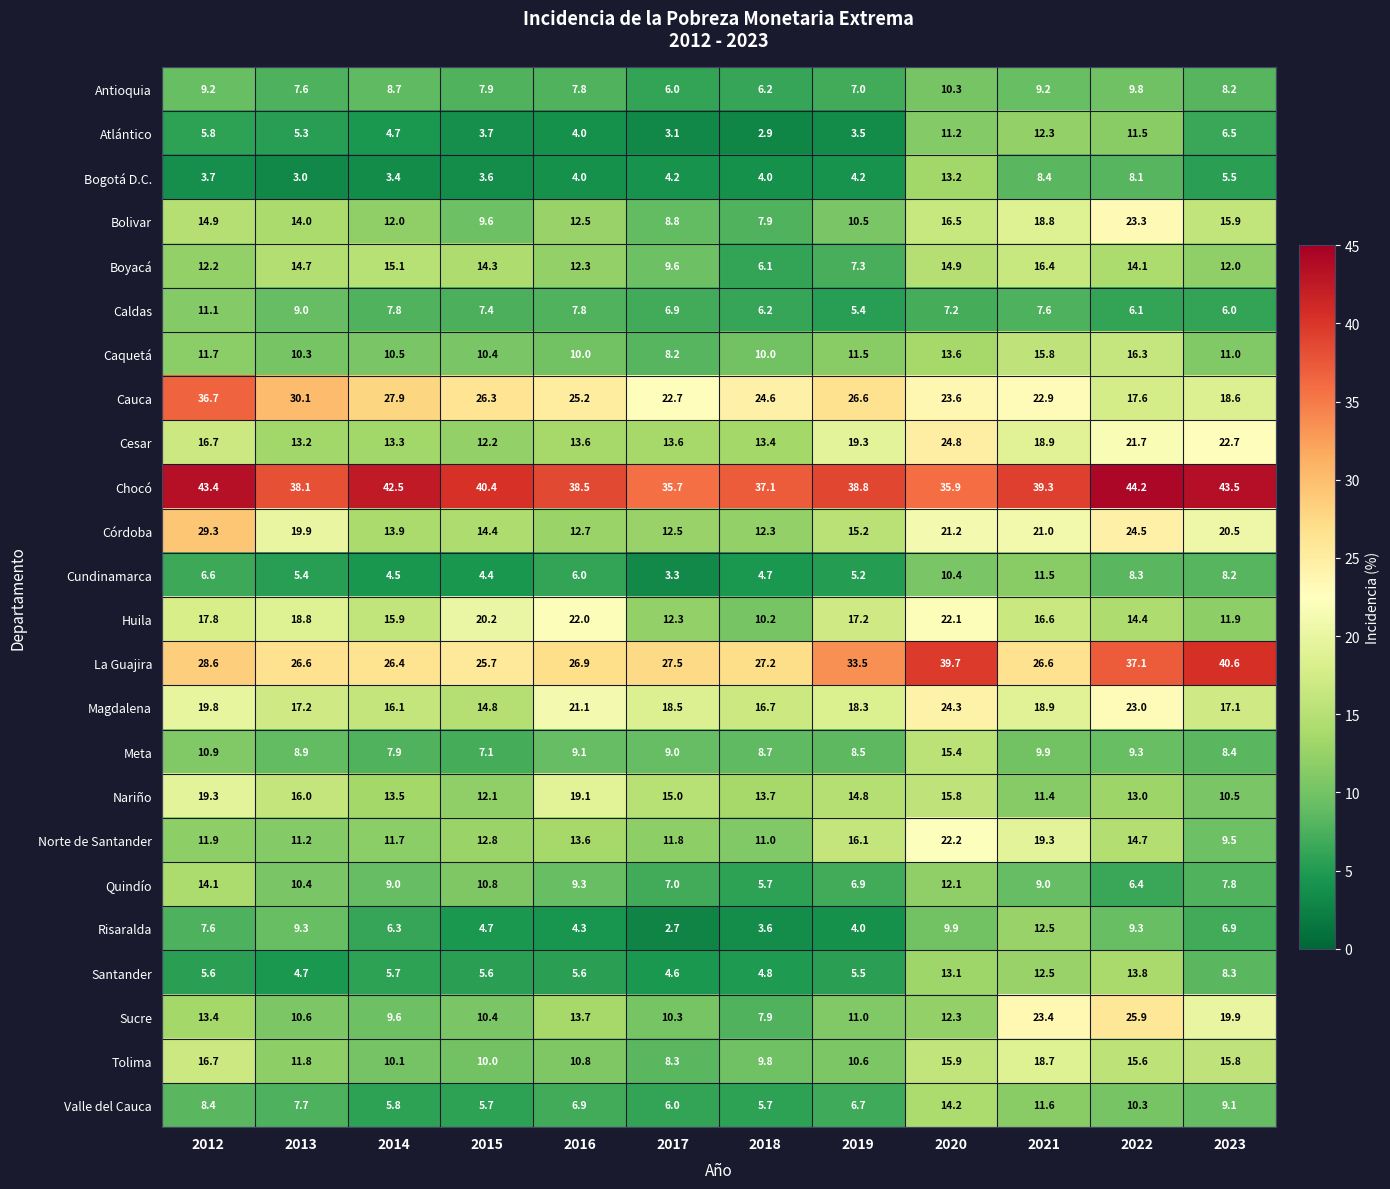

How many data points does each series have?

12